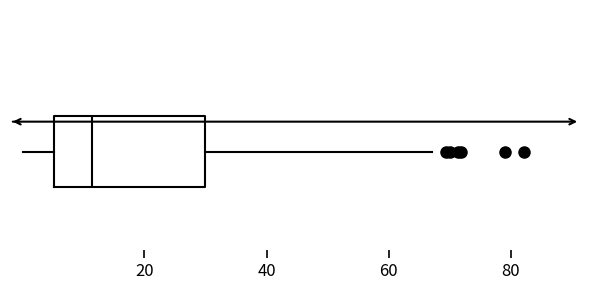

Transcribe this box plot: give where the median line is, the range the box spans, and where the two whiskers end, as read against the x-axis. The values are not printed on the chart, so give them approximately, as read against the axis.

median 12, box 6 to 30, whiskers 0 to 68